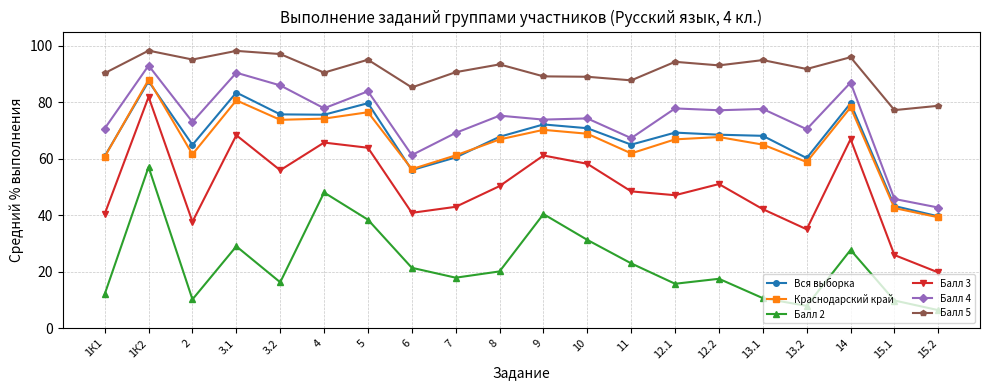

True or false: Балл 3 has a value of 29.9 at 12.2.

False